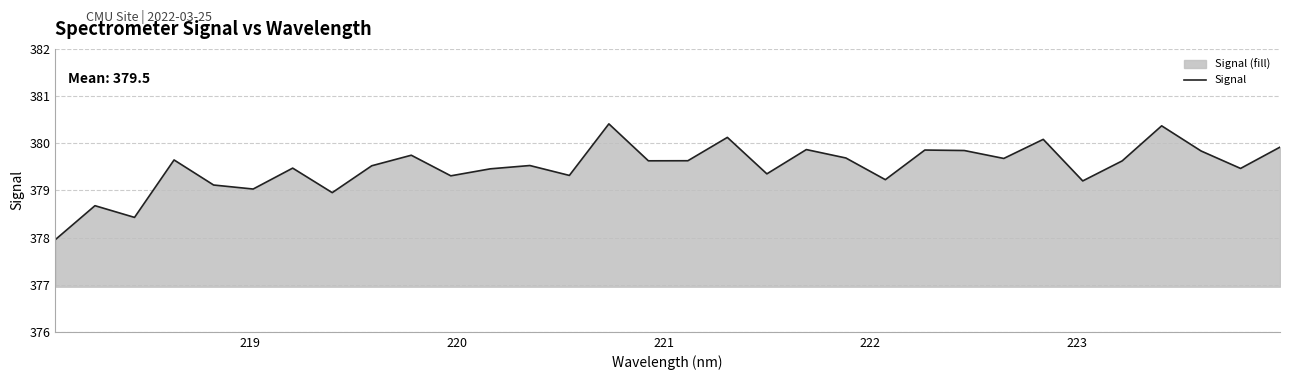

What is the difference between the second highest and minimum values?

2.4